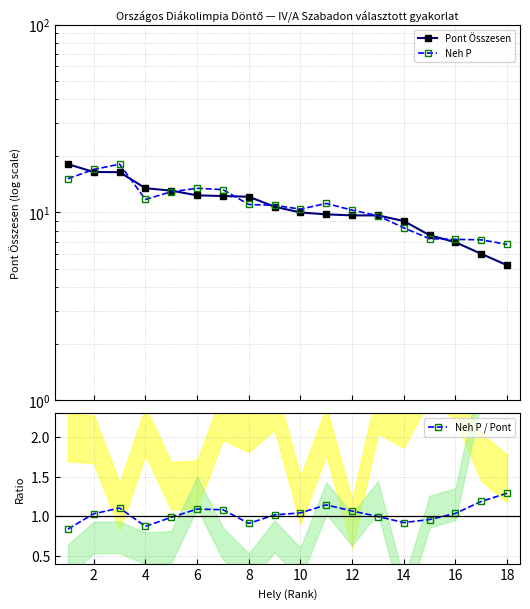

What are all the series names shown in the legend?

Pont Összesen, Neh P, Neh P / Pont